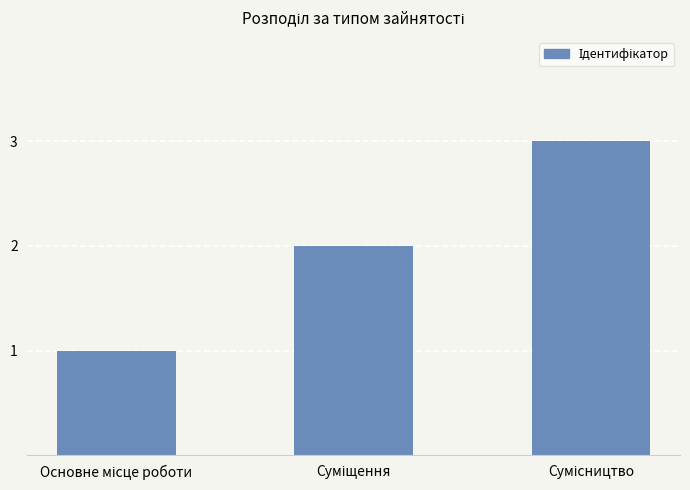

What is the maximum value shown in the chart?

3